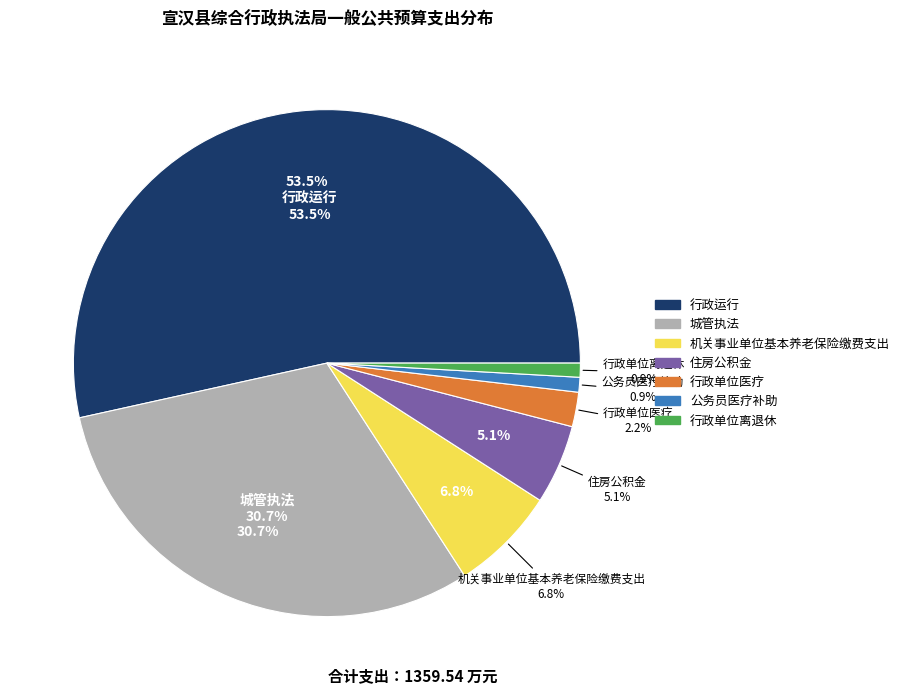

Which slice represents more than half of the pie?

行政运行